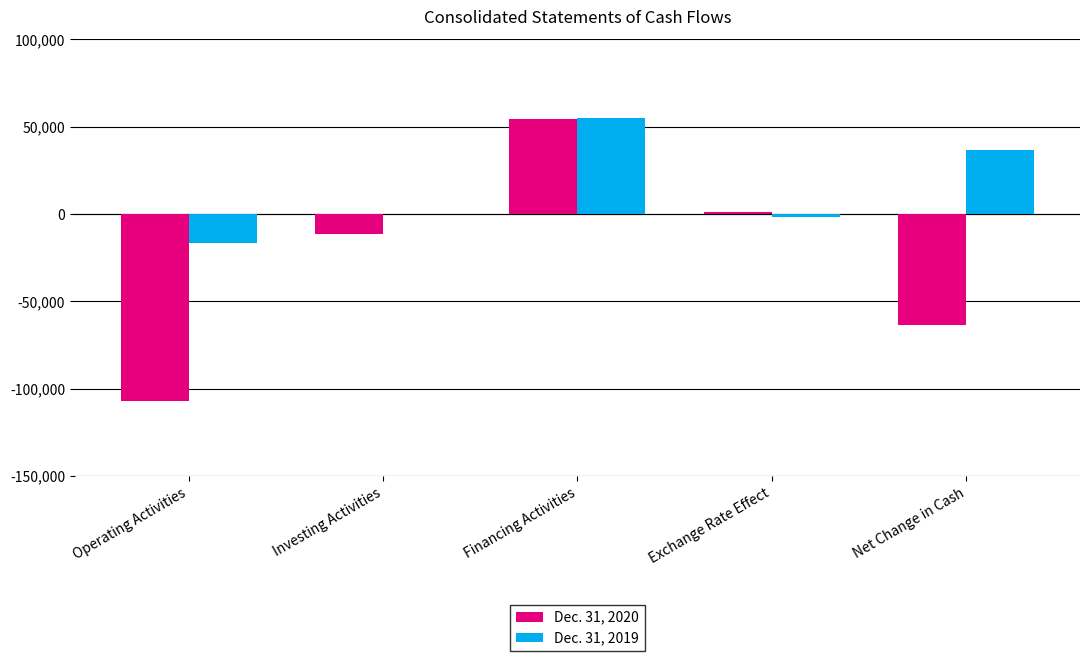

Which label corresponds to the largest value in the chart?

Financing Activities